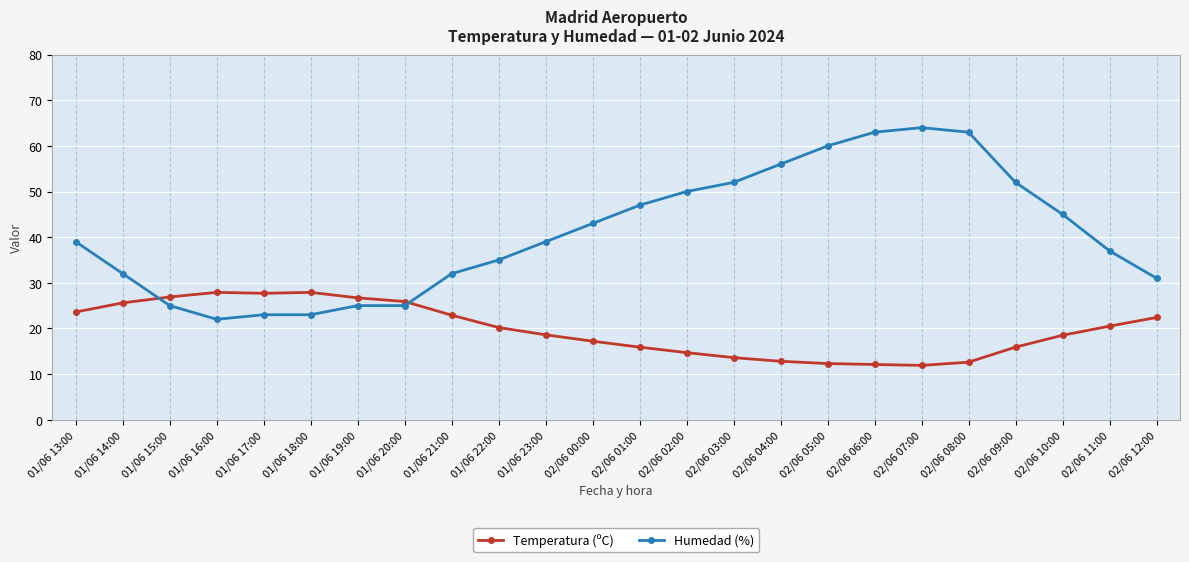

What is the average value of the Humedad (%) series?

41.0